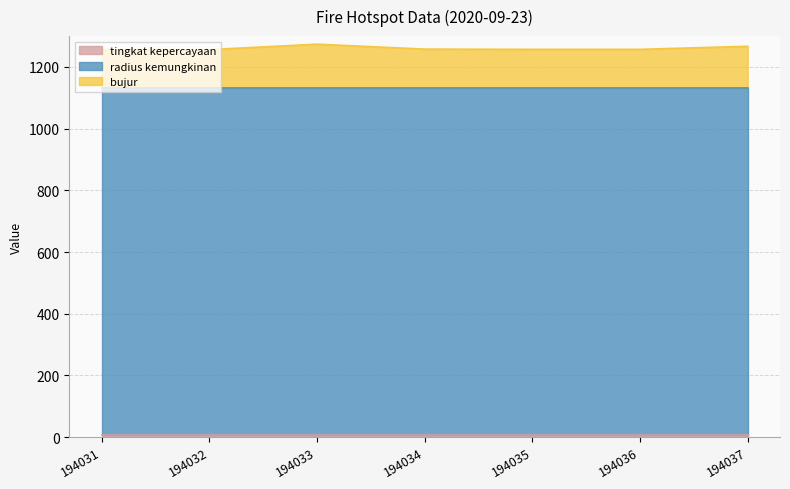

Reading right to left, list all the values displayed in this chart.

tingkat kepercayaan: 194037=8.0	194036=8.0	194035=8.0	194034=8.0	194033=8.0	194032=8.0	194031=8.0
radius kemungkinan: 194037=1125.0	194036=1125.0	194035=1125.0	194034=1125.0	194033=1125.0	194032=1125.0	194031=1125.0
bujur: 194037=134.0	194036=124.1	194035=124.1	194034=124.9	194033=140.8	194032=123.3	194031=123.4